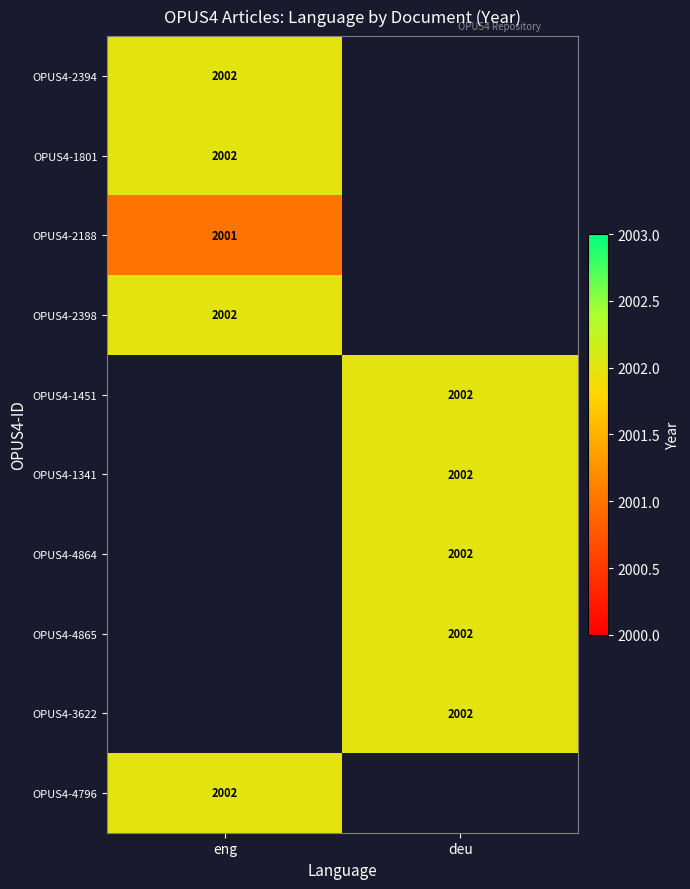

The value of OPUS4-2188 at eng is 645. True or false?

False